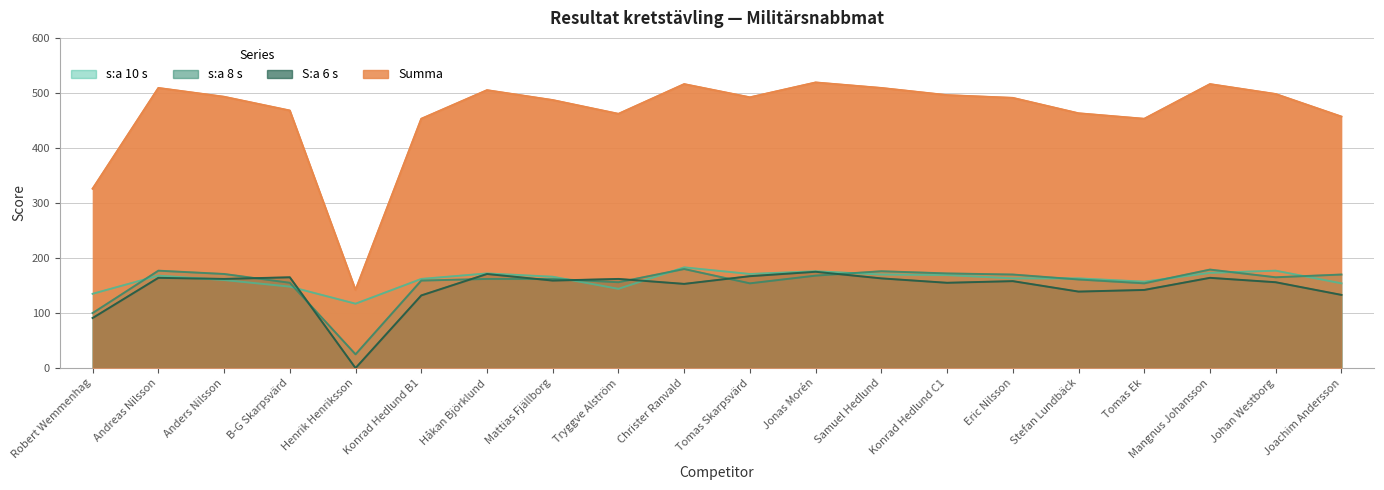

What is the sum of all S:a 6 s values?

2911